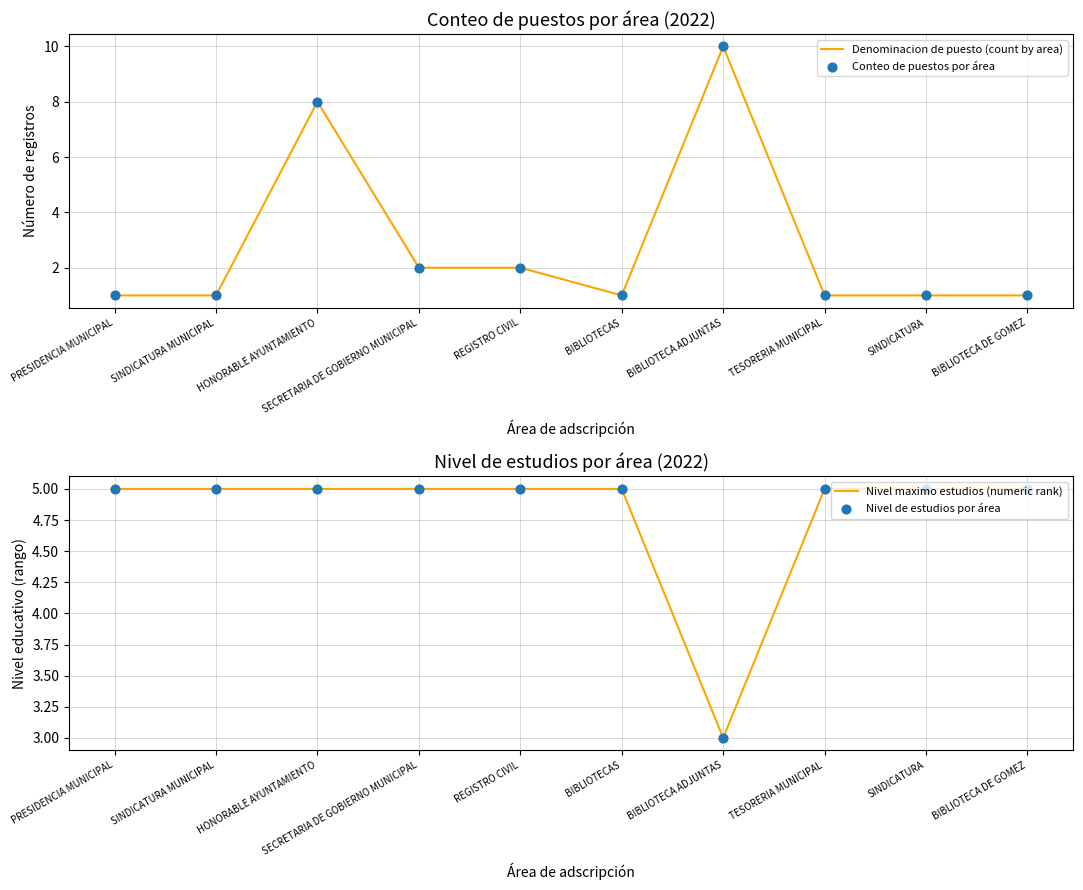

Which series contains the highest Y value?

Denominacion de puesto (count by area)